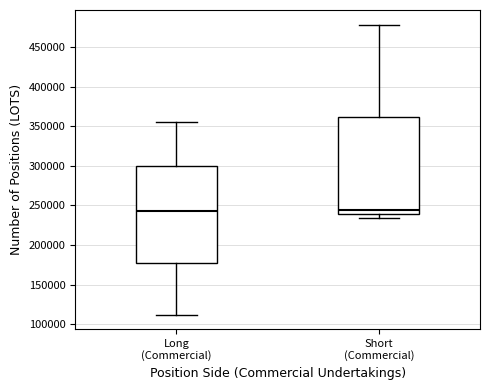

Where does the median line of the box for Long (Commercial) sit on the y-axis? The values are not printed on the chart, so give them approximately, as read against the axis.

245000